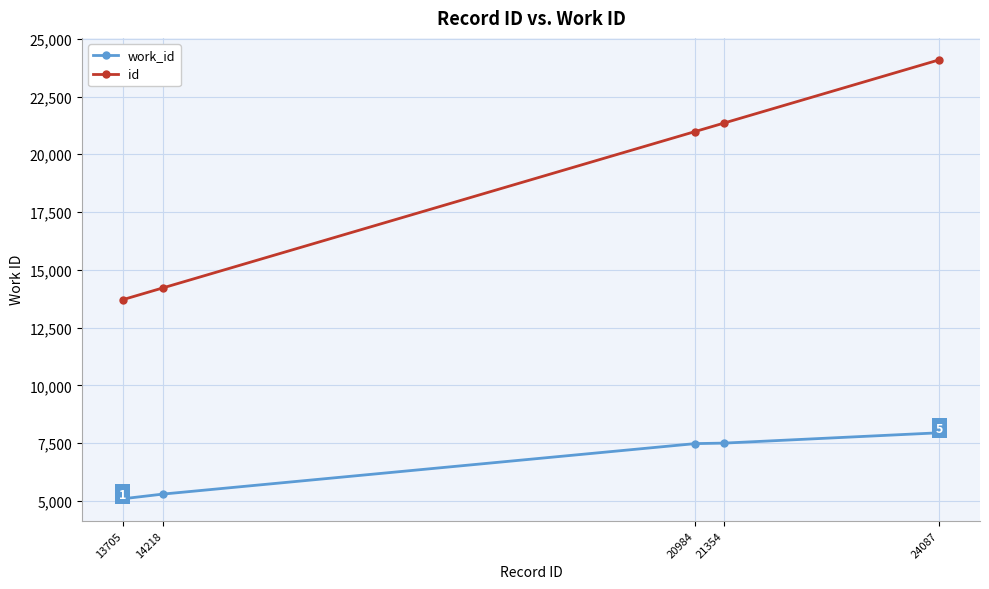

Where is id nearest to the value 18896?

20984